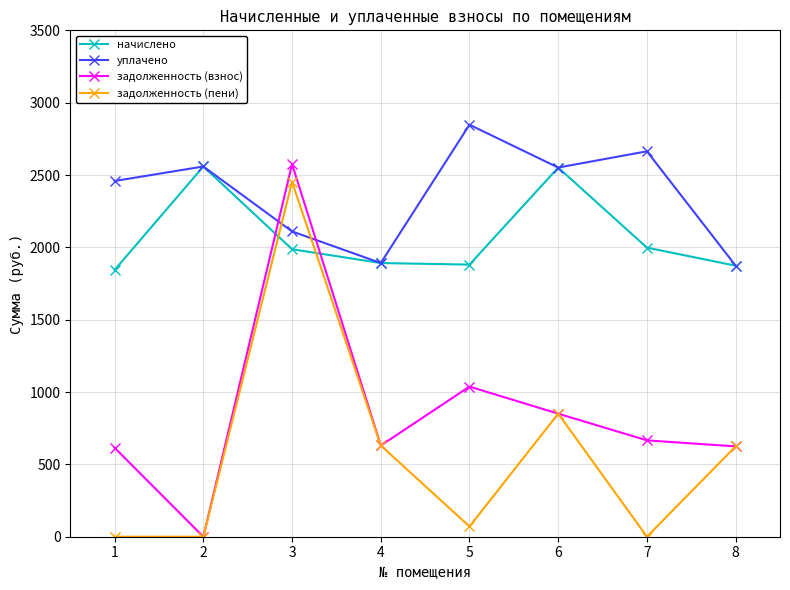

True or false: задолженность (взнос) has more than 1 points higher than both neighbors.

True